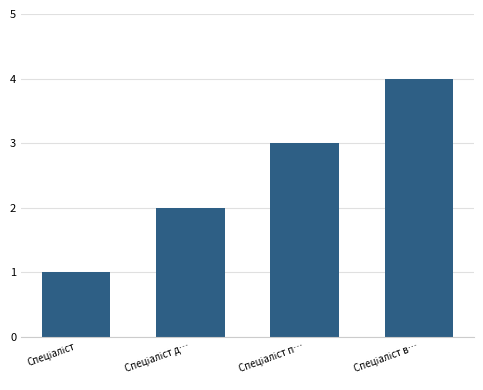

What is the maximum value shown in the chart?

4